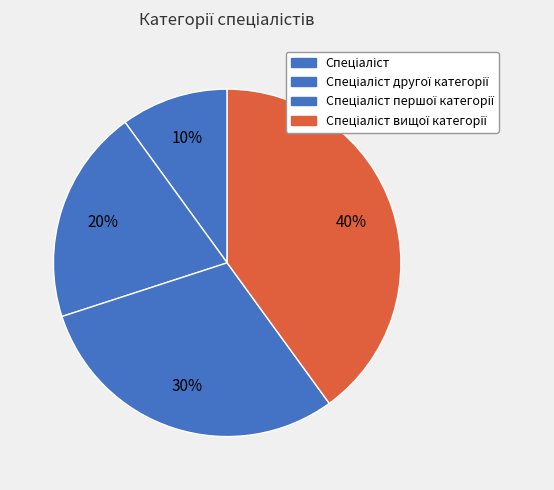

Is there any slice that represents more than half of the pie?

No